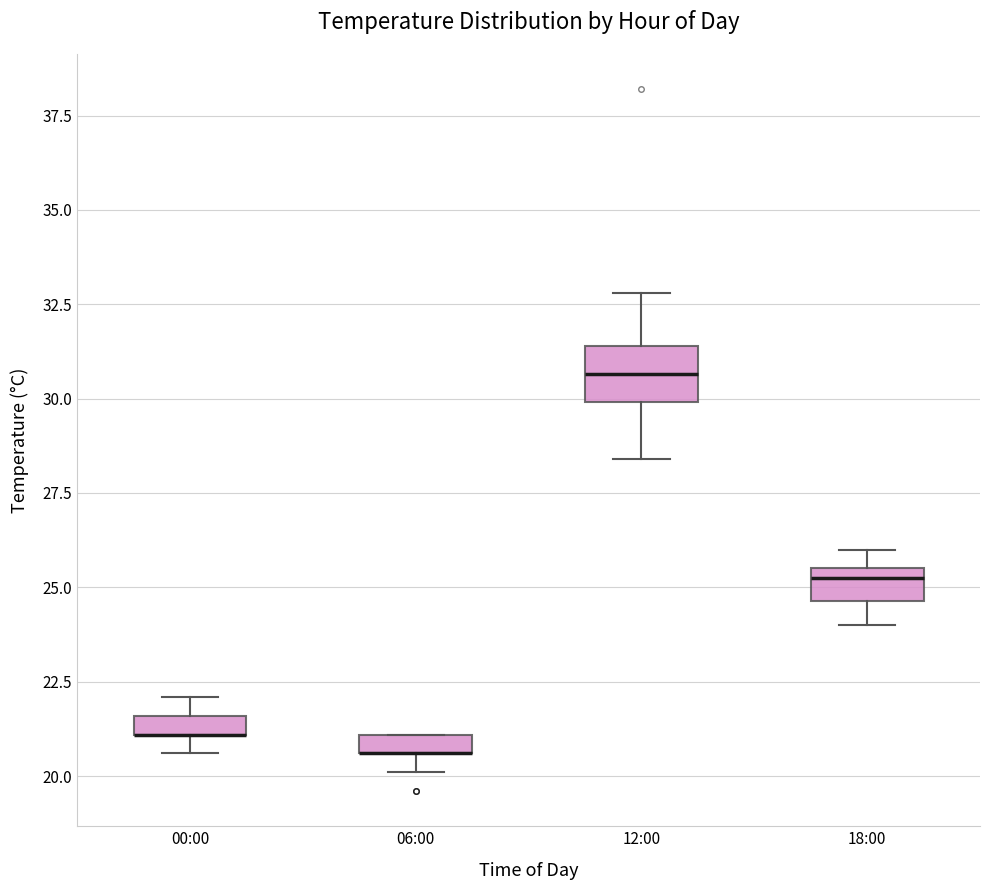

Which box is the tallest, from its lower edge to its upper edge?

12:00